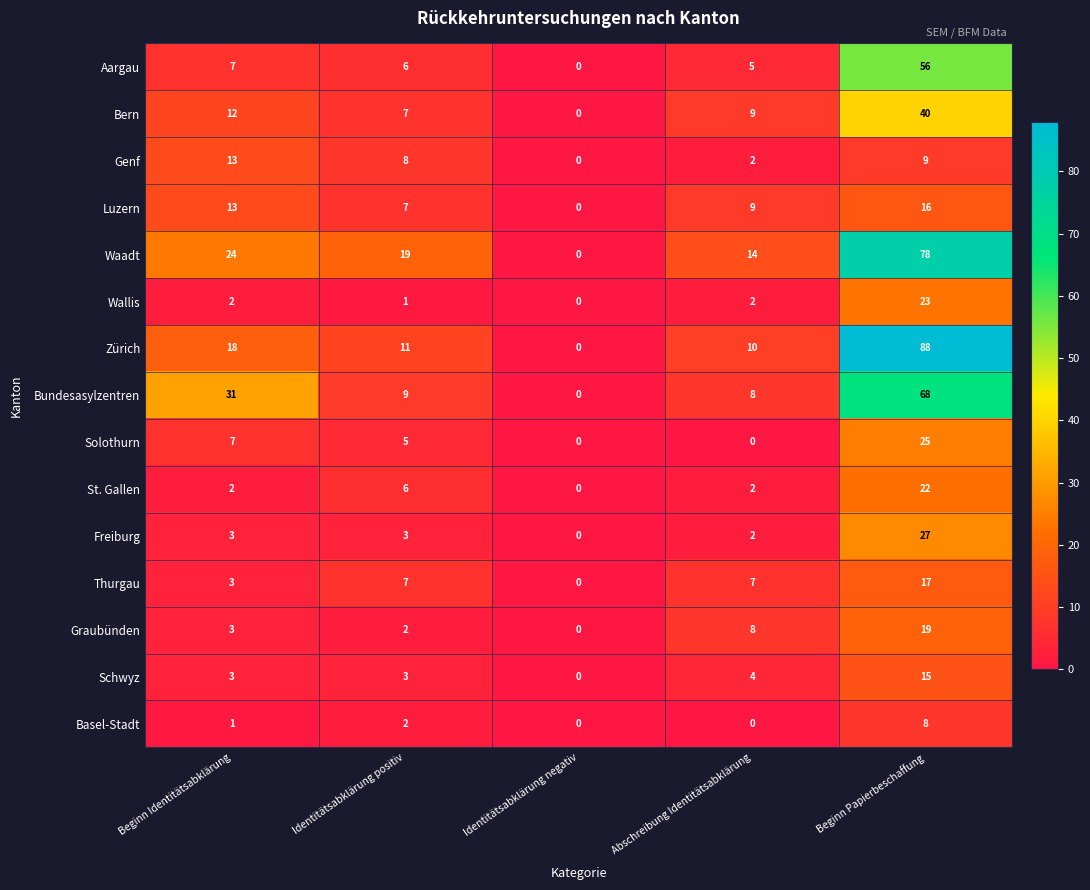

How many positive values does the Solothurn series have?

3